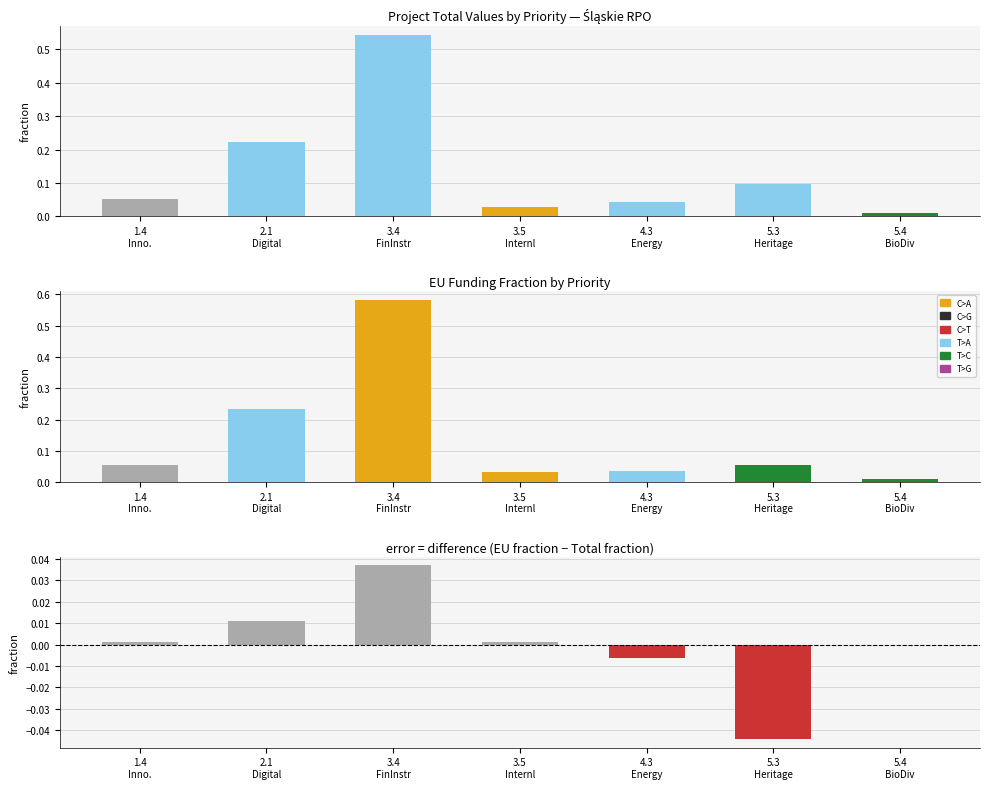

Where is EU frac − Total frac nearest to the value 0?

5.4
BioDiv